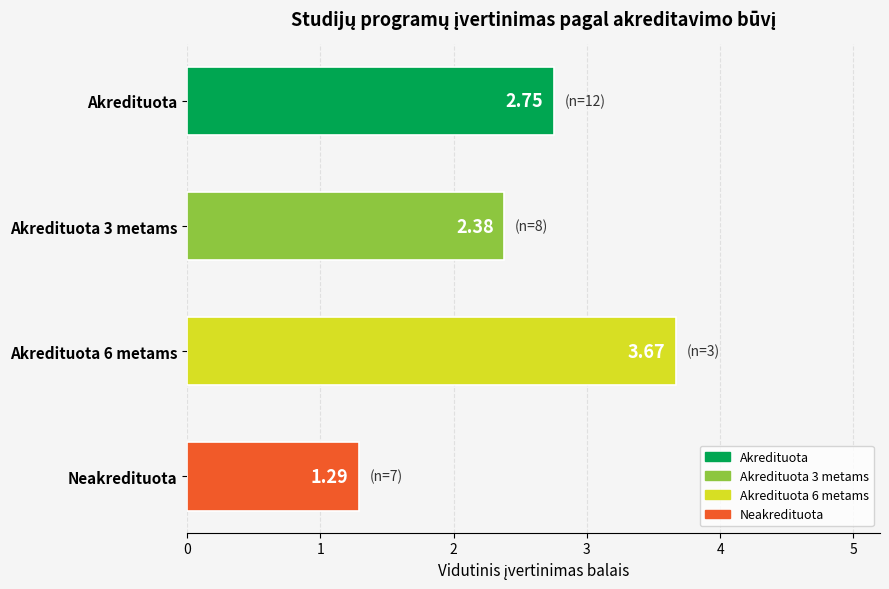

Which category has the lowest value across all series?

Neakredituota